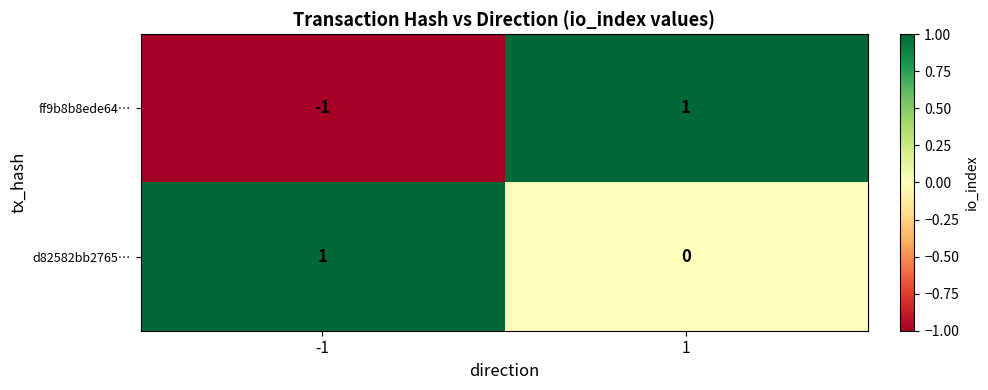

Is the value of ff9b8b8ede64… at -1 greater than the value of d82582bb2765… at -1?

No